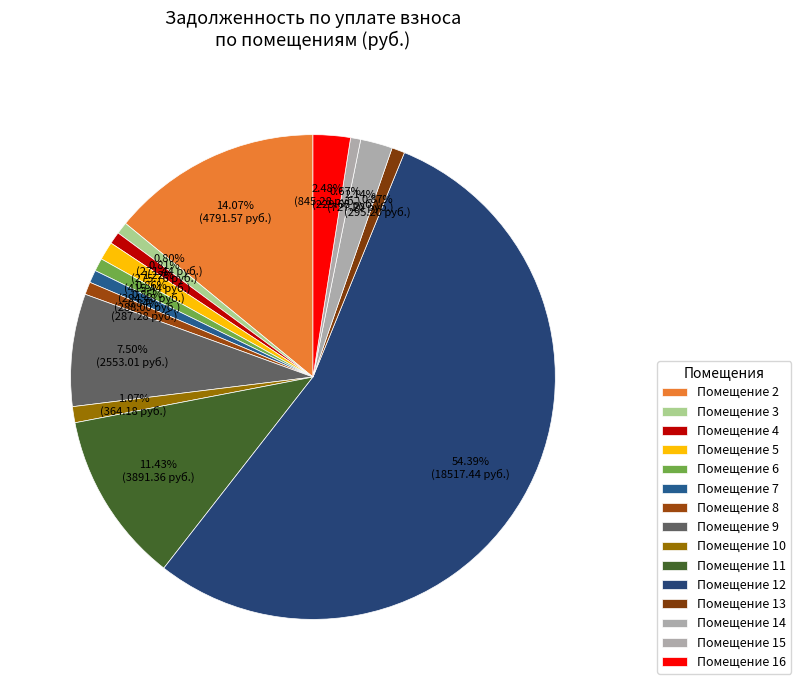

Which category has the biggest portion of the pie?

12